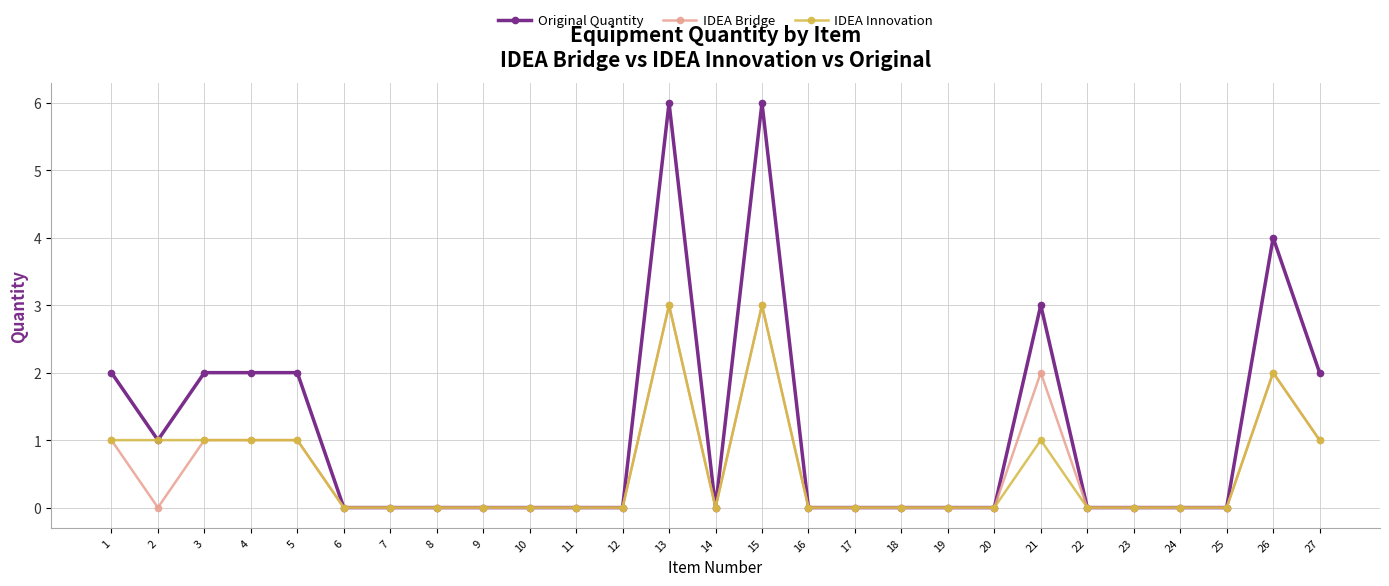

What is the greatest value displayed?

6